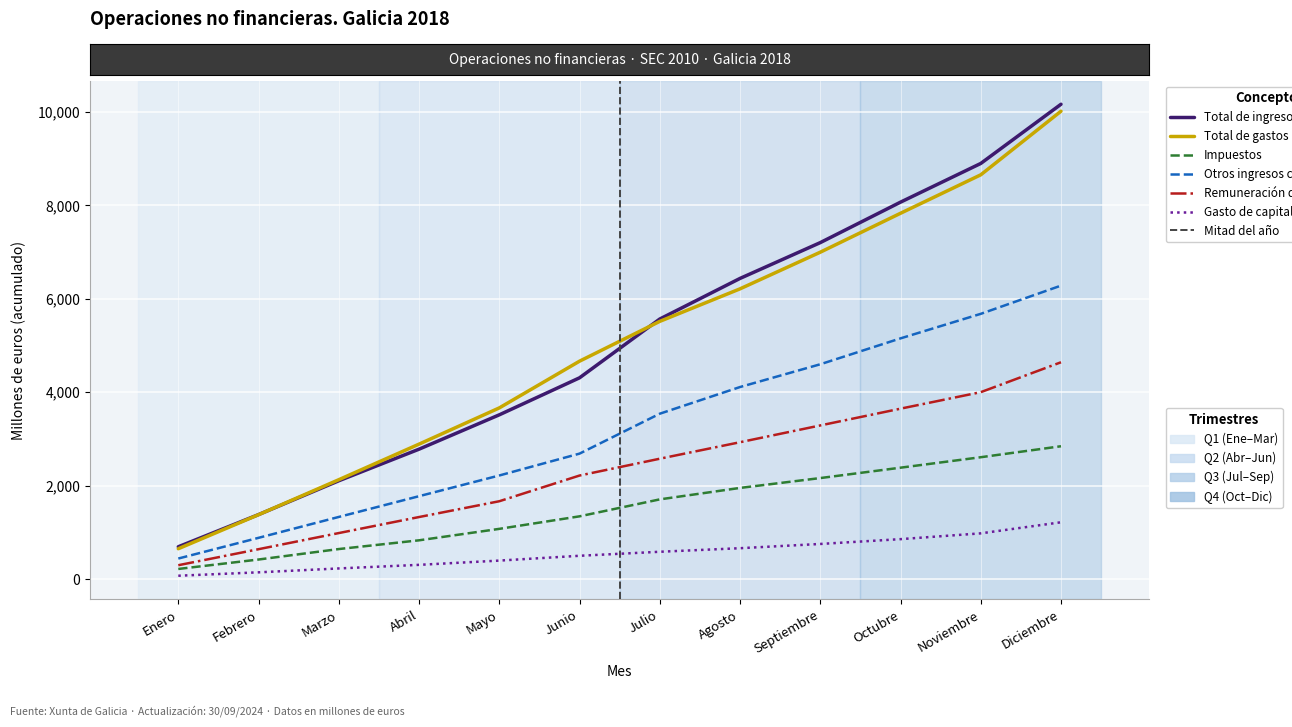

How many lines are shown in the chart?

6